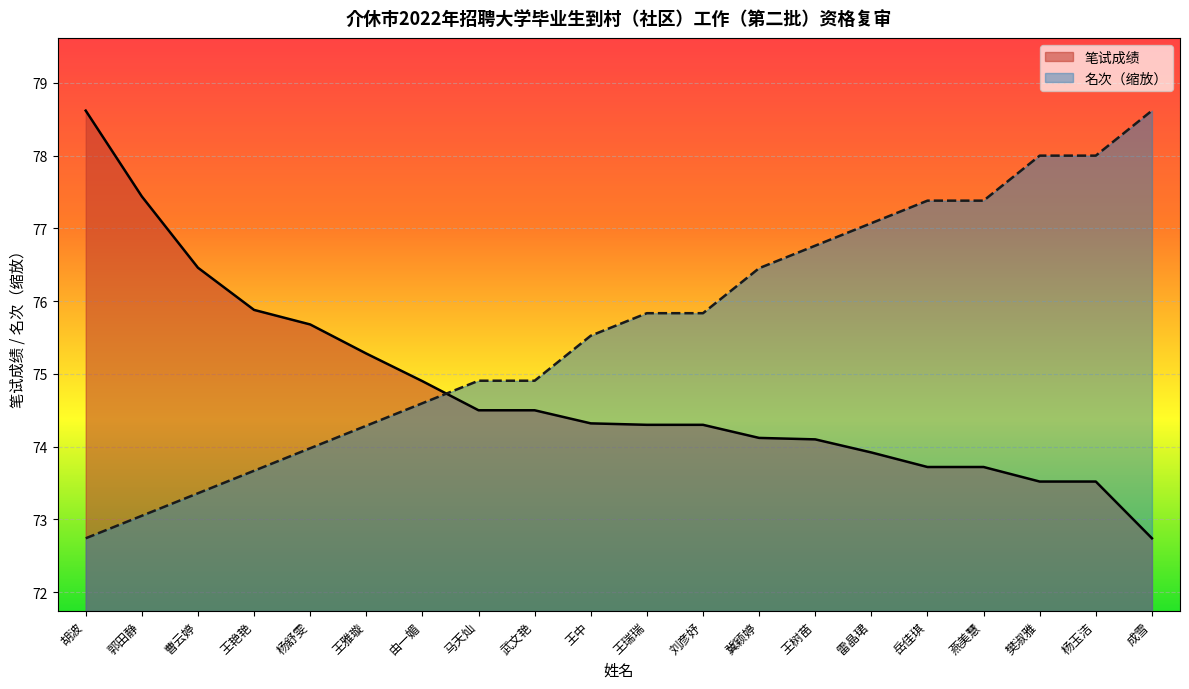

How many lines are shown in the chart?

2